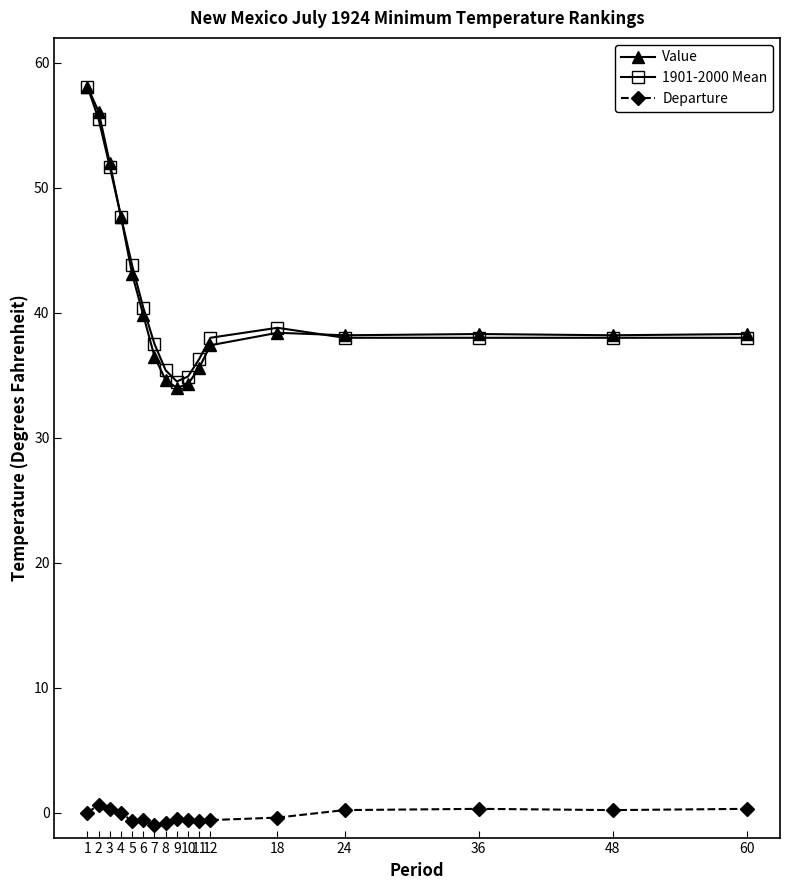

What is the difference between the highest and lowest values at 1?

58.1